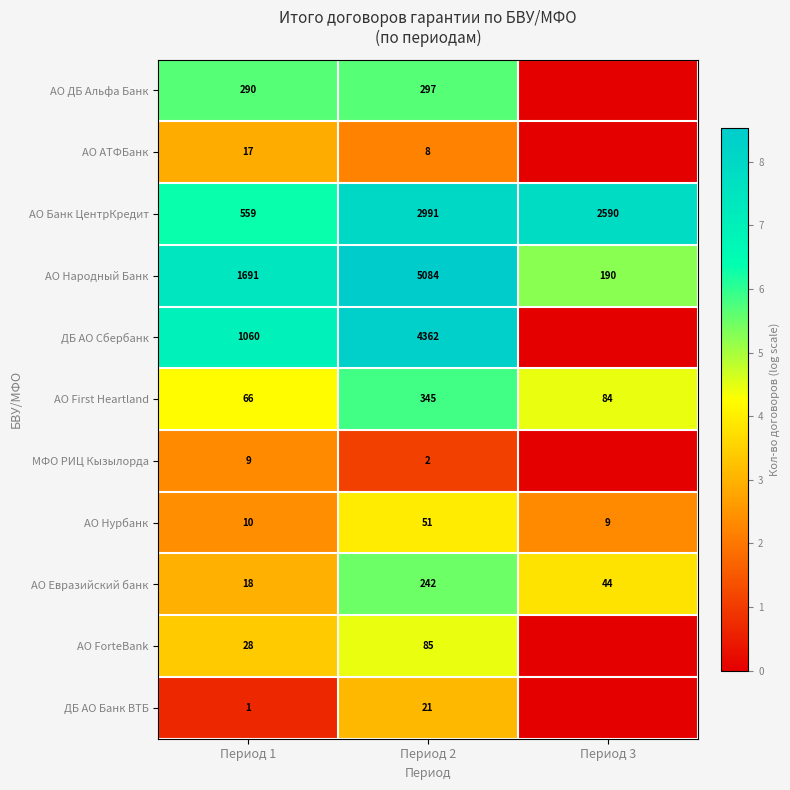

What is the sum of all АО Нурбанк values?

70